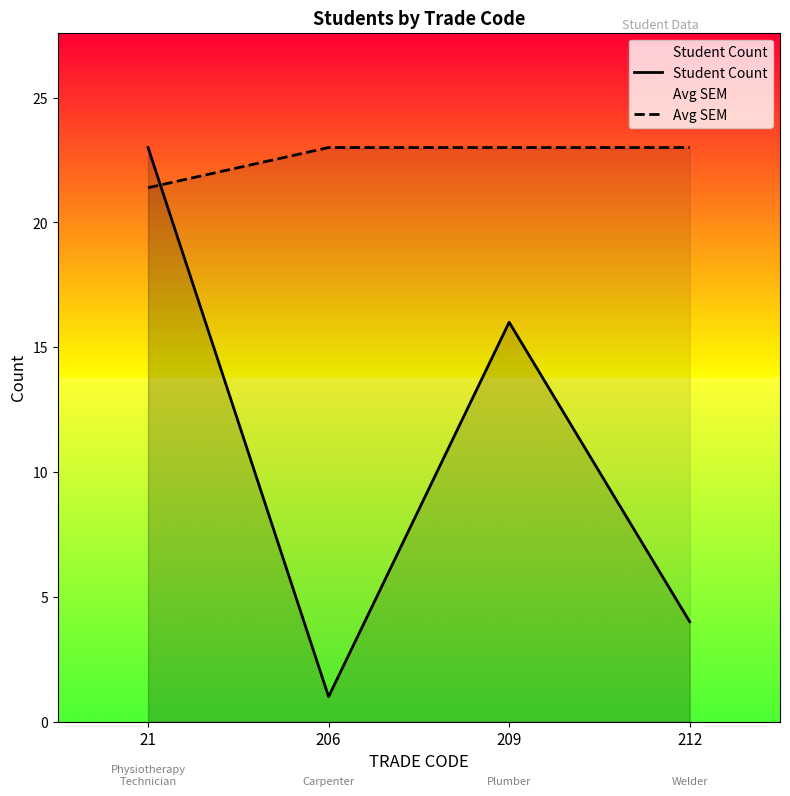

Which series ends up on top after the final intersection of Student Count and Avg SEM?

Avg SEM